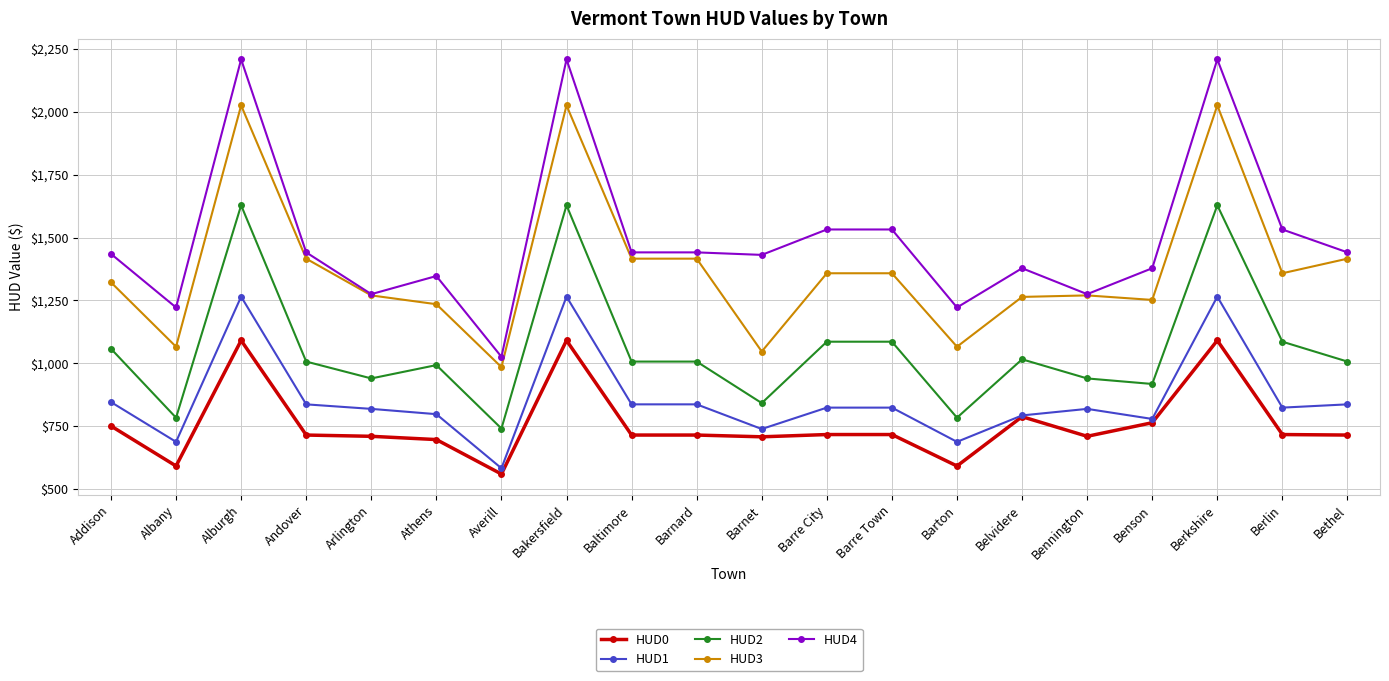

How many series are shown in this chart?

5